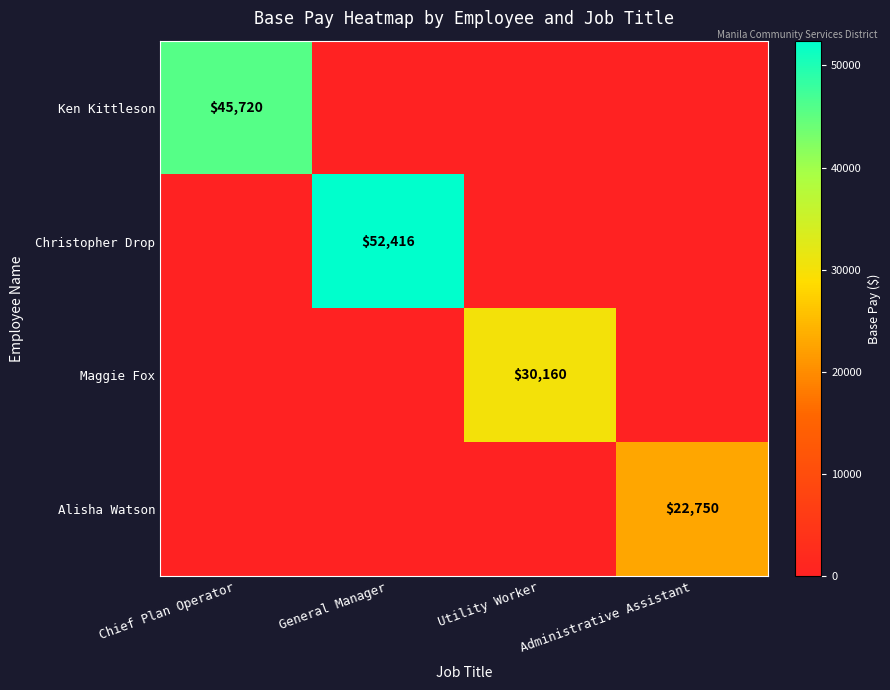

What is the greatest value displayed?

52416